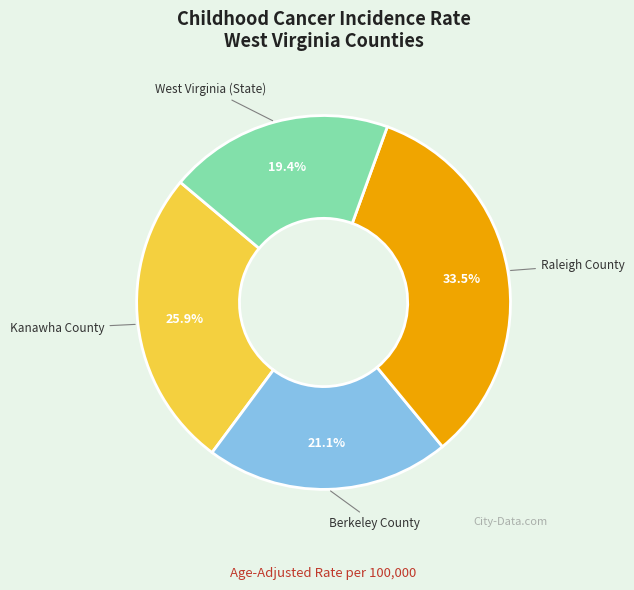

Does any single category account for the majority?

No